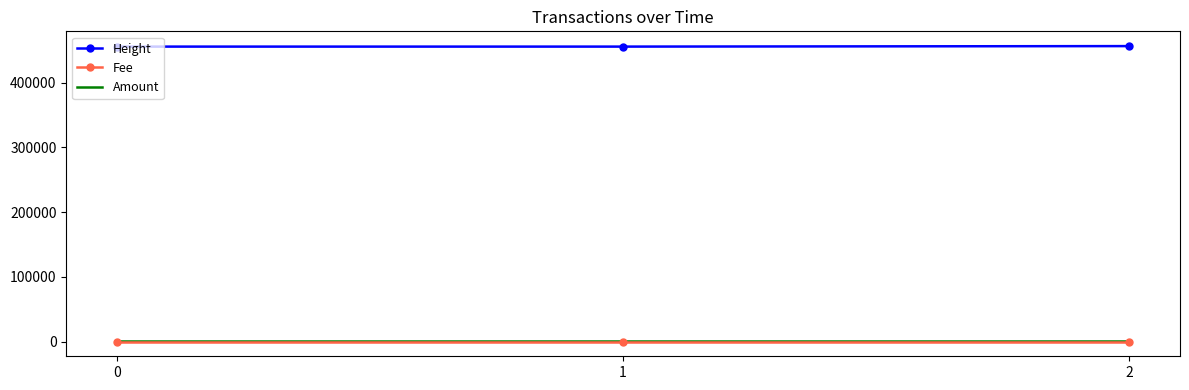

What is the sum of the Height values at 0 and 1?

911079.0